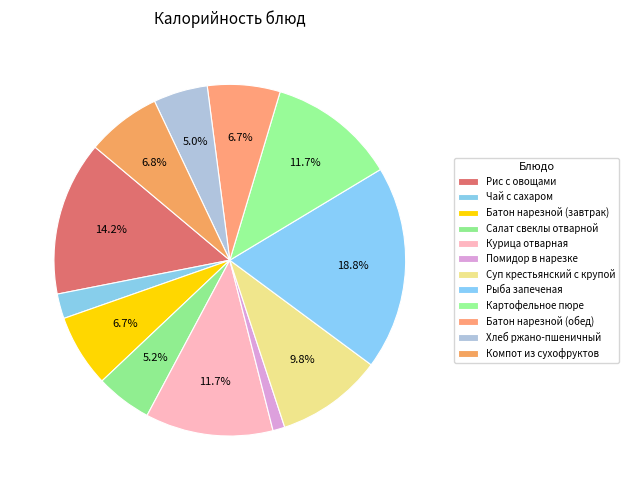

Is Картофельное пюре the majority of the pie?

No